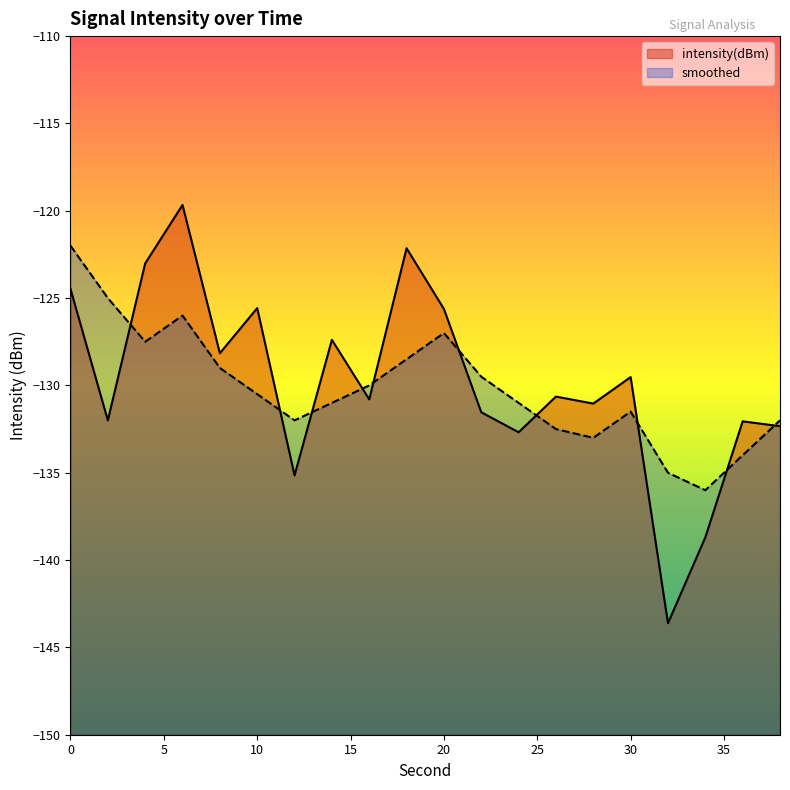

How many lines are shown in the chart?

2